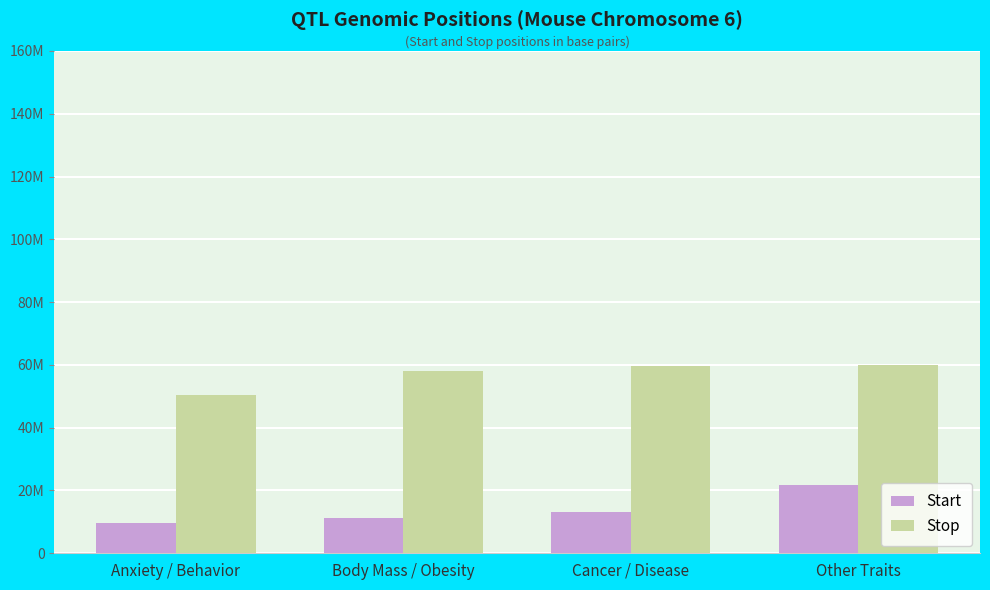

Does the chart contain any negative values?

No